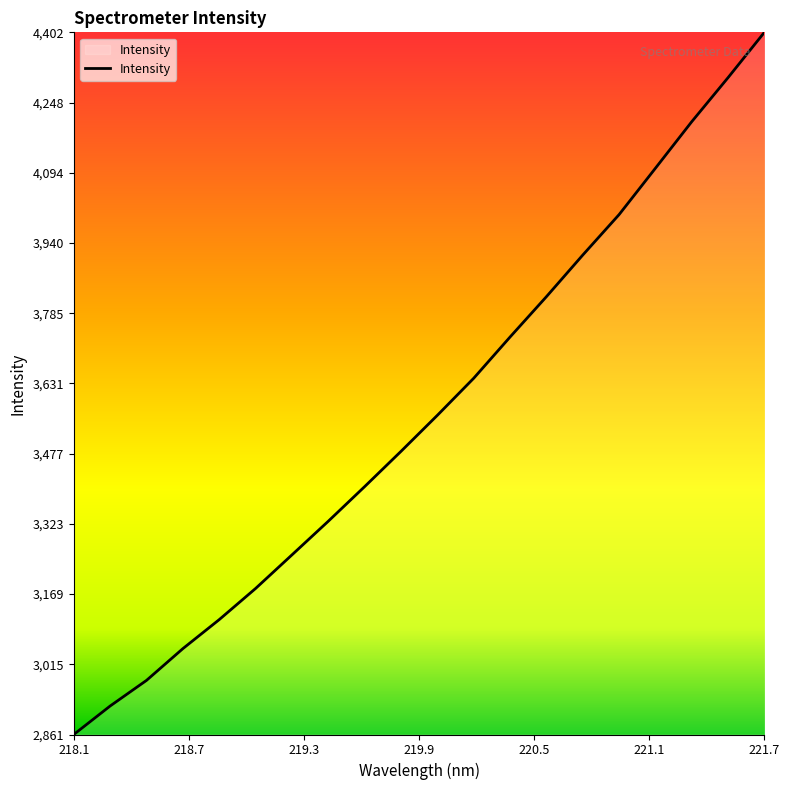

What is the difference between the maximum and minimum values?

1540.8